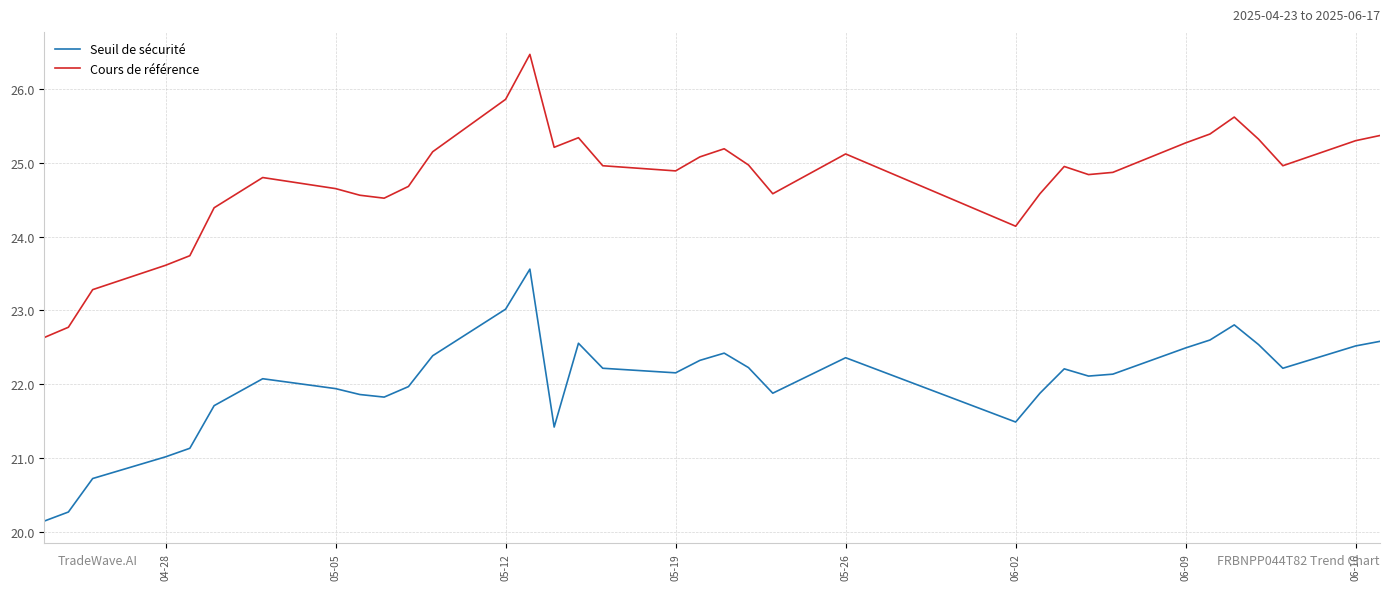

True or false: Cours de référence and Seuil de sécurité cross at least once.

False